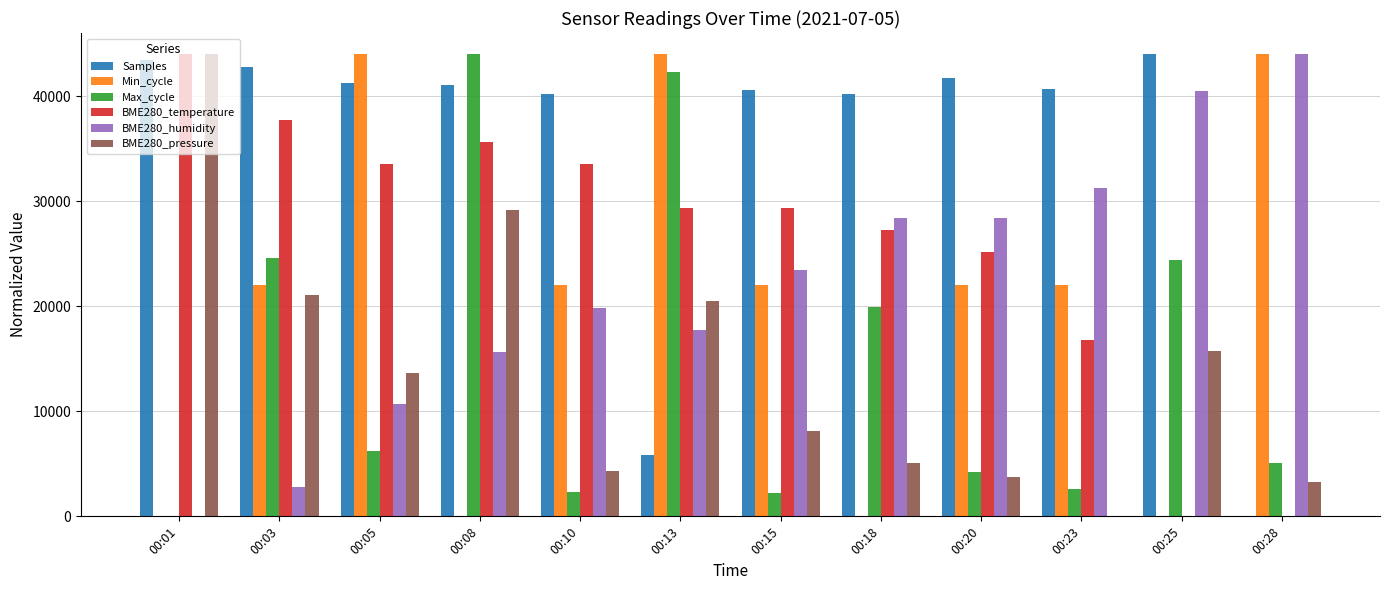

Which series changed the most between 00:10 and 00:18?

Min_cycle